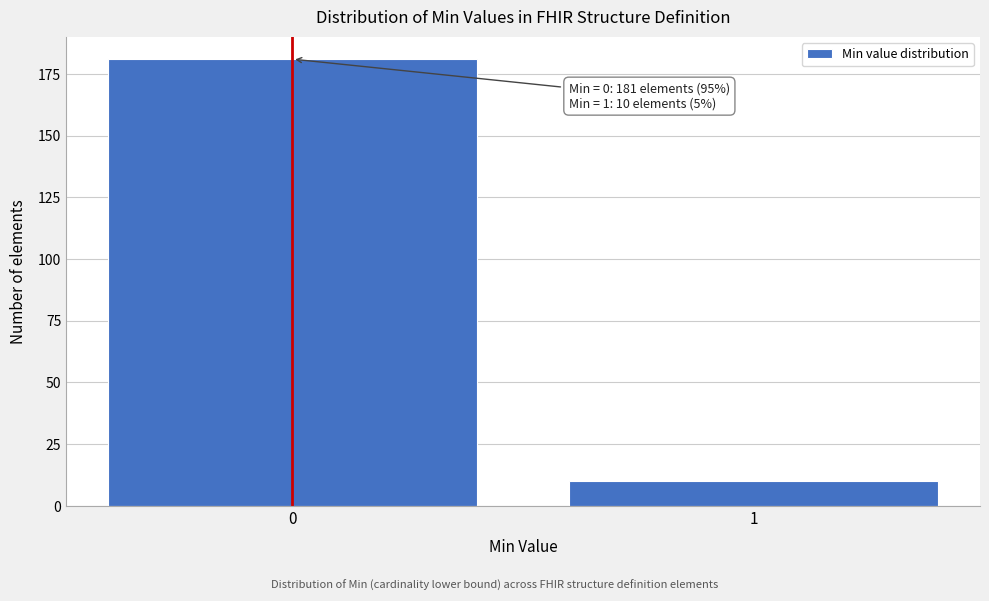

Reading left to right, transcribe all the data shown in this chart.

0=181	1=10